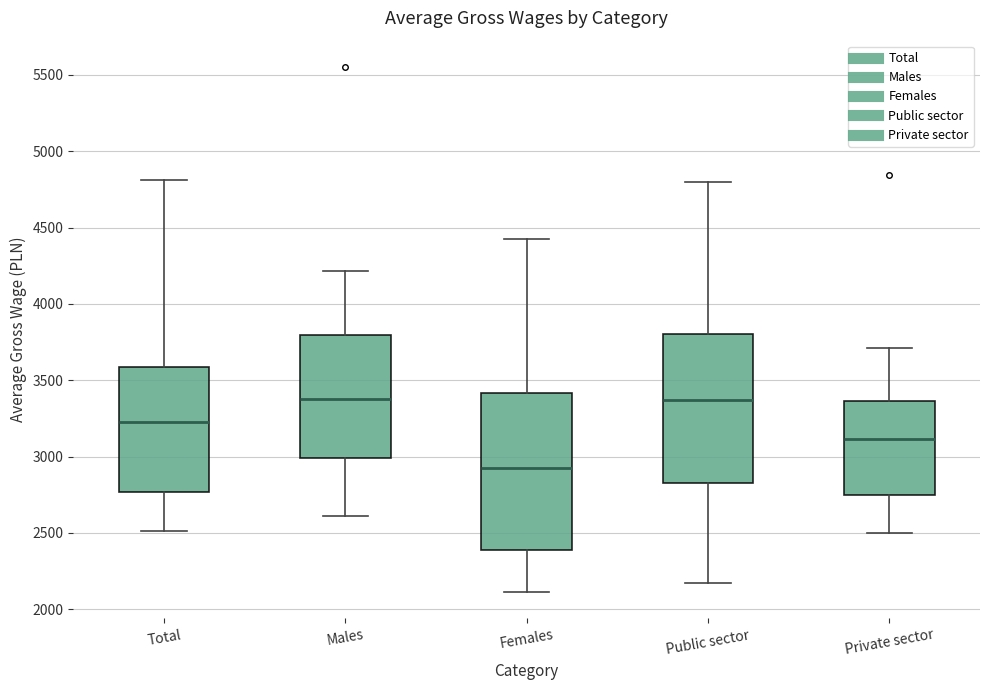

Where is the upper edge of the box for Males on the y-axis? The values are not printed on the chart, so give them approximately, as read against the axis.

3800